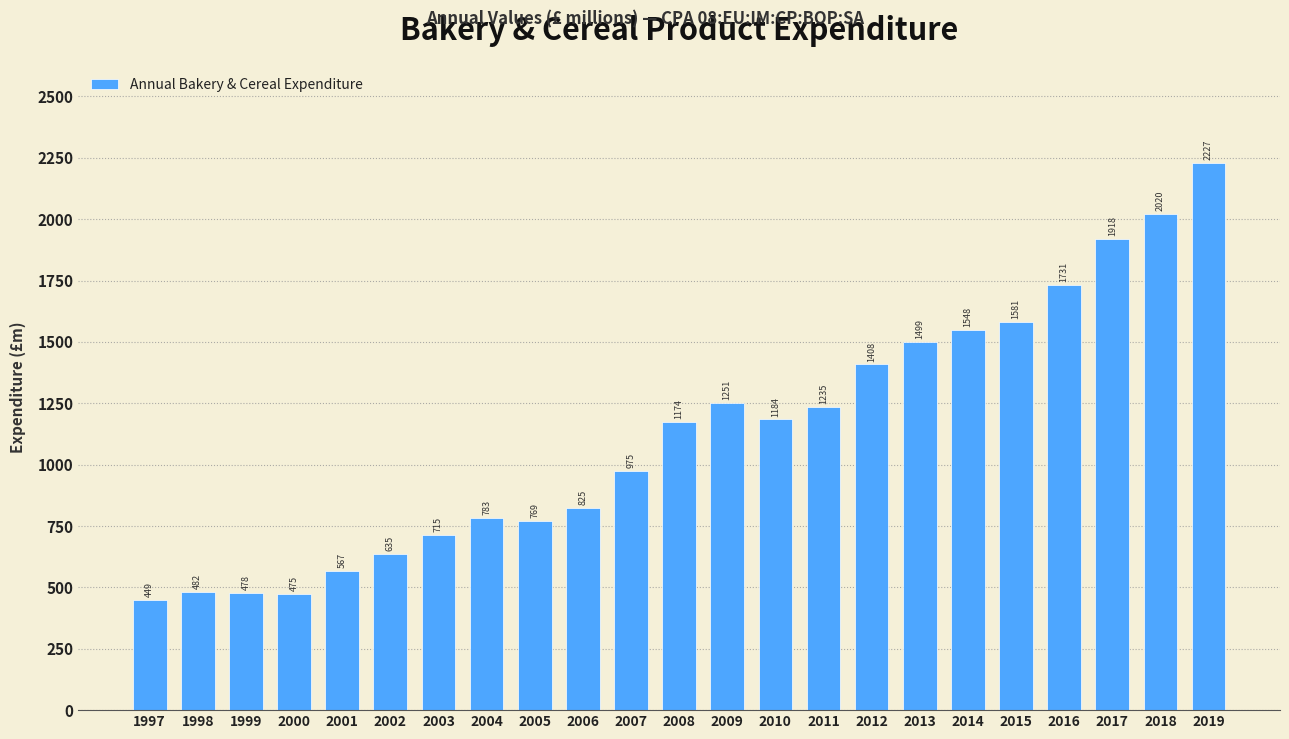

Reading right to left, extract all data points from this chart.

2227	2020	1918	1731	1581	1548	1499	1408	1235	1184	1251	1174	975	825	769	783	715	635	567	475	478	482	449